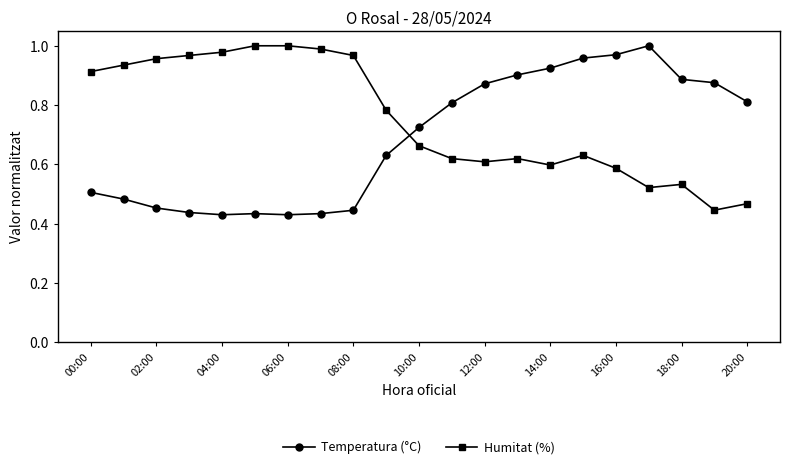

Rank the series by their average value, from lowest to highest.

Temperatura (°C), Humitat (%)